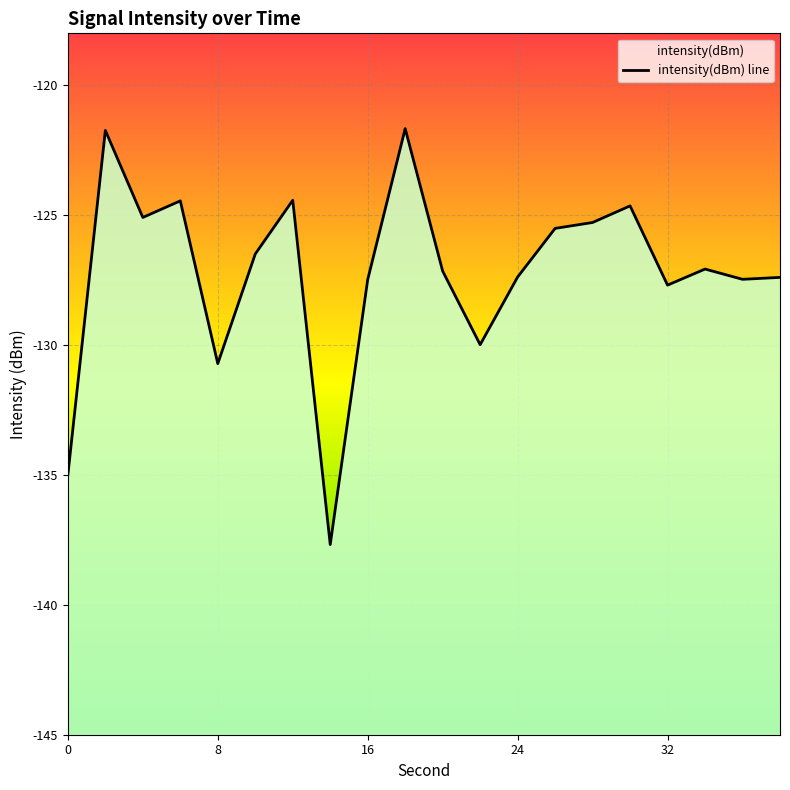

Reading left to right, extract all data points from this chart.

-135.0	-121.7	-125.1	-124.4	-130.7	-126.5	-124.4	-137.7	-127.5	-121.7	-127.2	-130.0	-127.4	-125.5	-125.3	-124.6	-127.7	-127.1	-127.5	-127.4